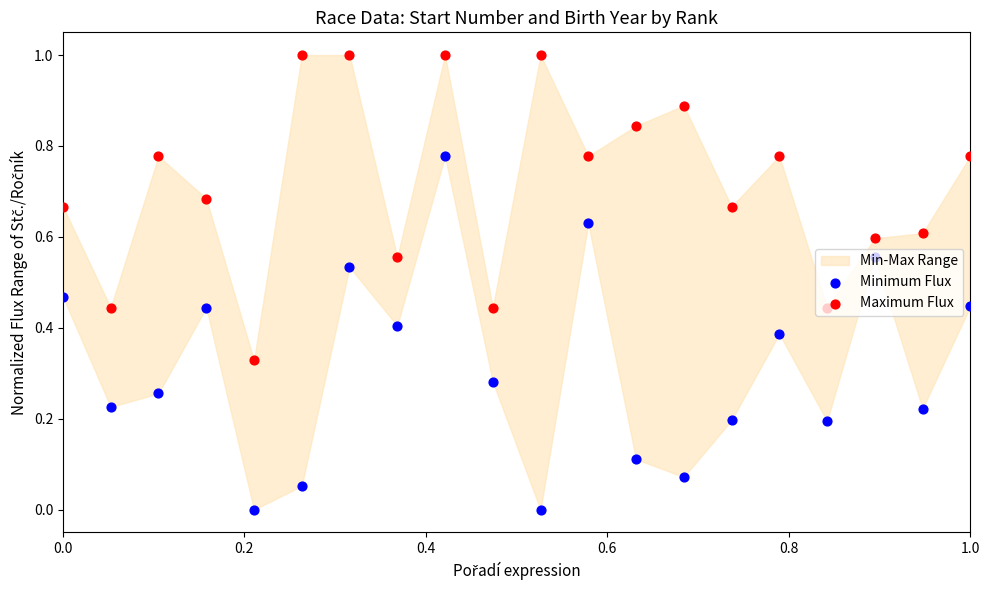

Which series contains the highest Y value?

Maximum Flux